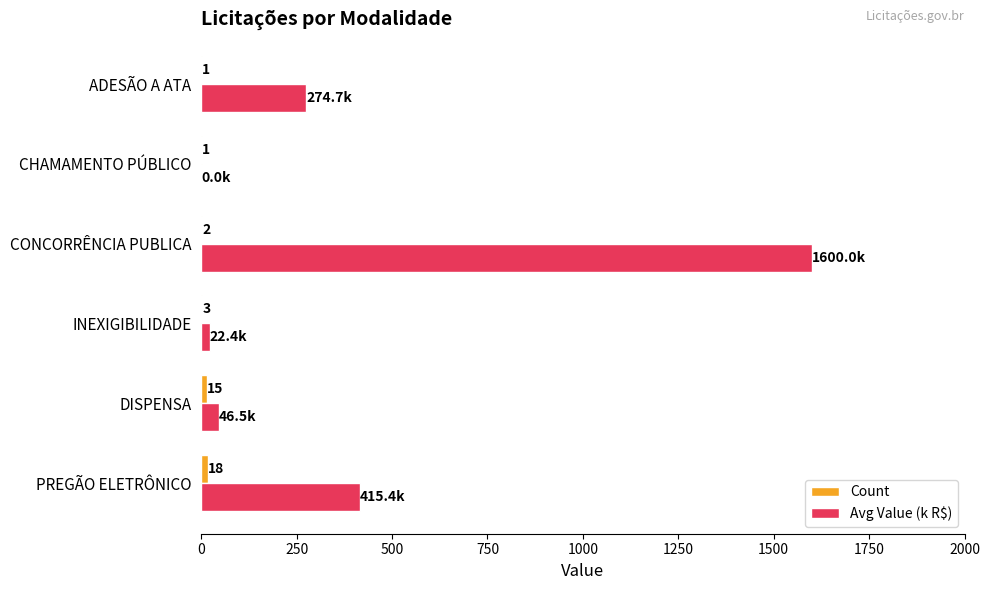

At which label is Avg Value (k R$) closest to 800?

PREGÃO ELETRÔNICO